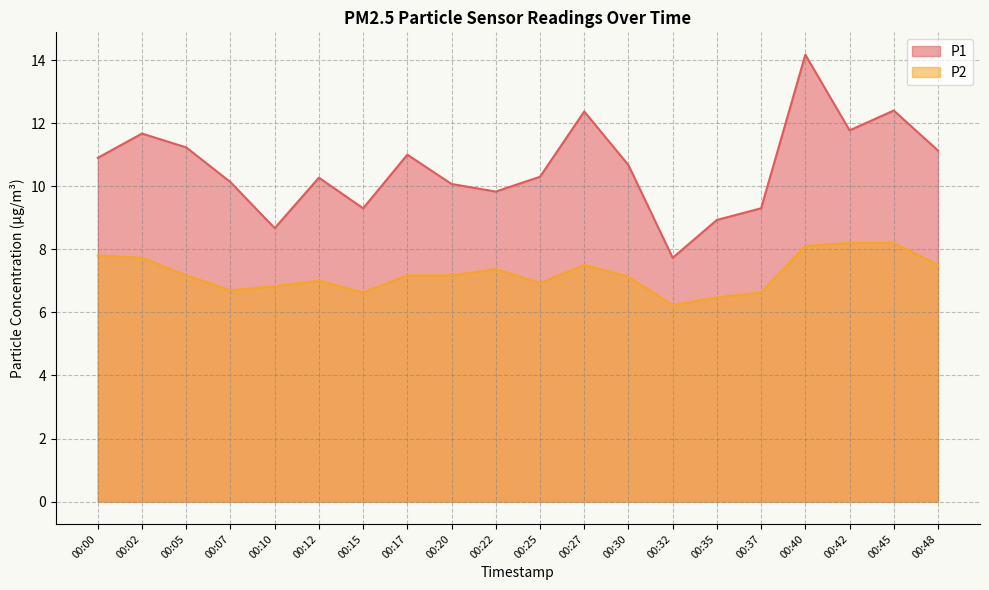

True or false: P1 and P2 cross at least once.

False